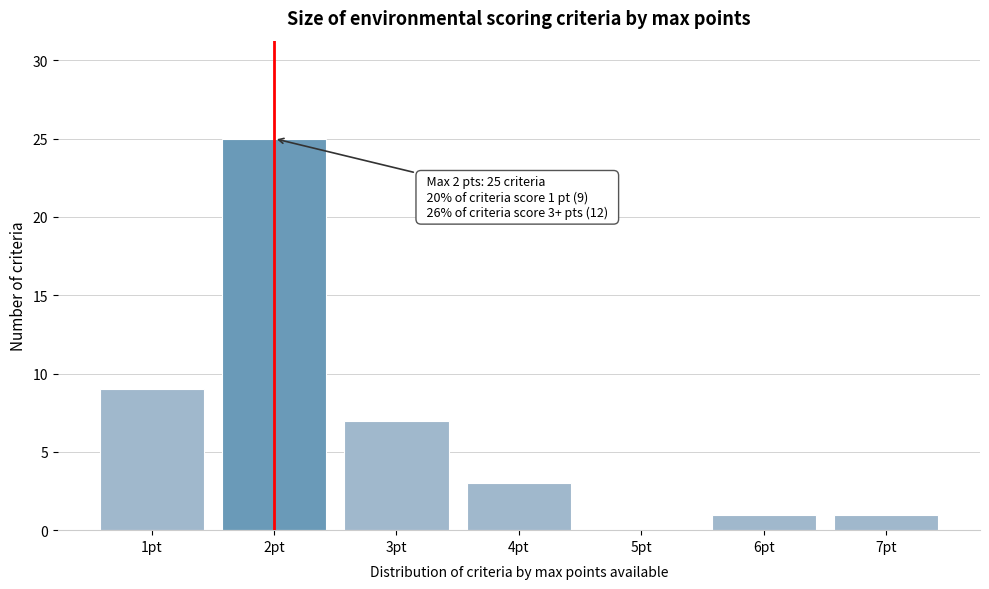

Reading left to right, extract all data points from this chart.

1pt=9	2pt=25	3pt=7	4pt=3	5pt=0	6pt=1	7pt=1